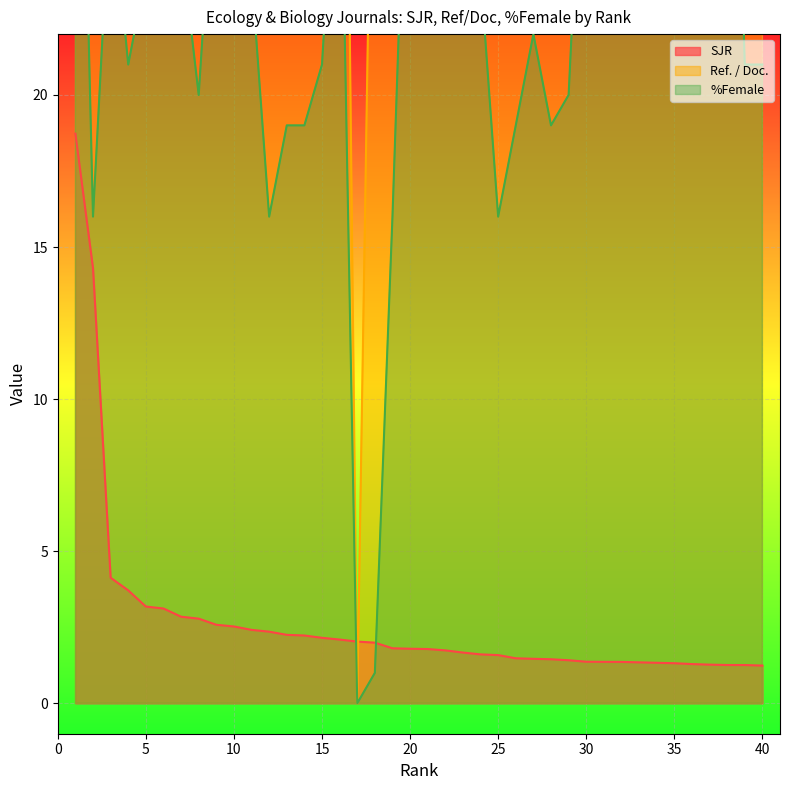

Rank the categories by SJR value from lowest to highest.

40, 39, 38, 37, 36, 35, 34, 33, 32, 31, 30, 29, 28, 27, 26, 25, 24, 23, 22, 21, 20, 19, 18, 17, 16, 15, 14, 13, 12, 11, 10, 9, 8, 7, 6, 5, 4, 3, 2, 1